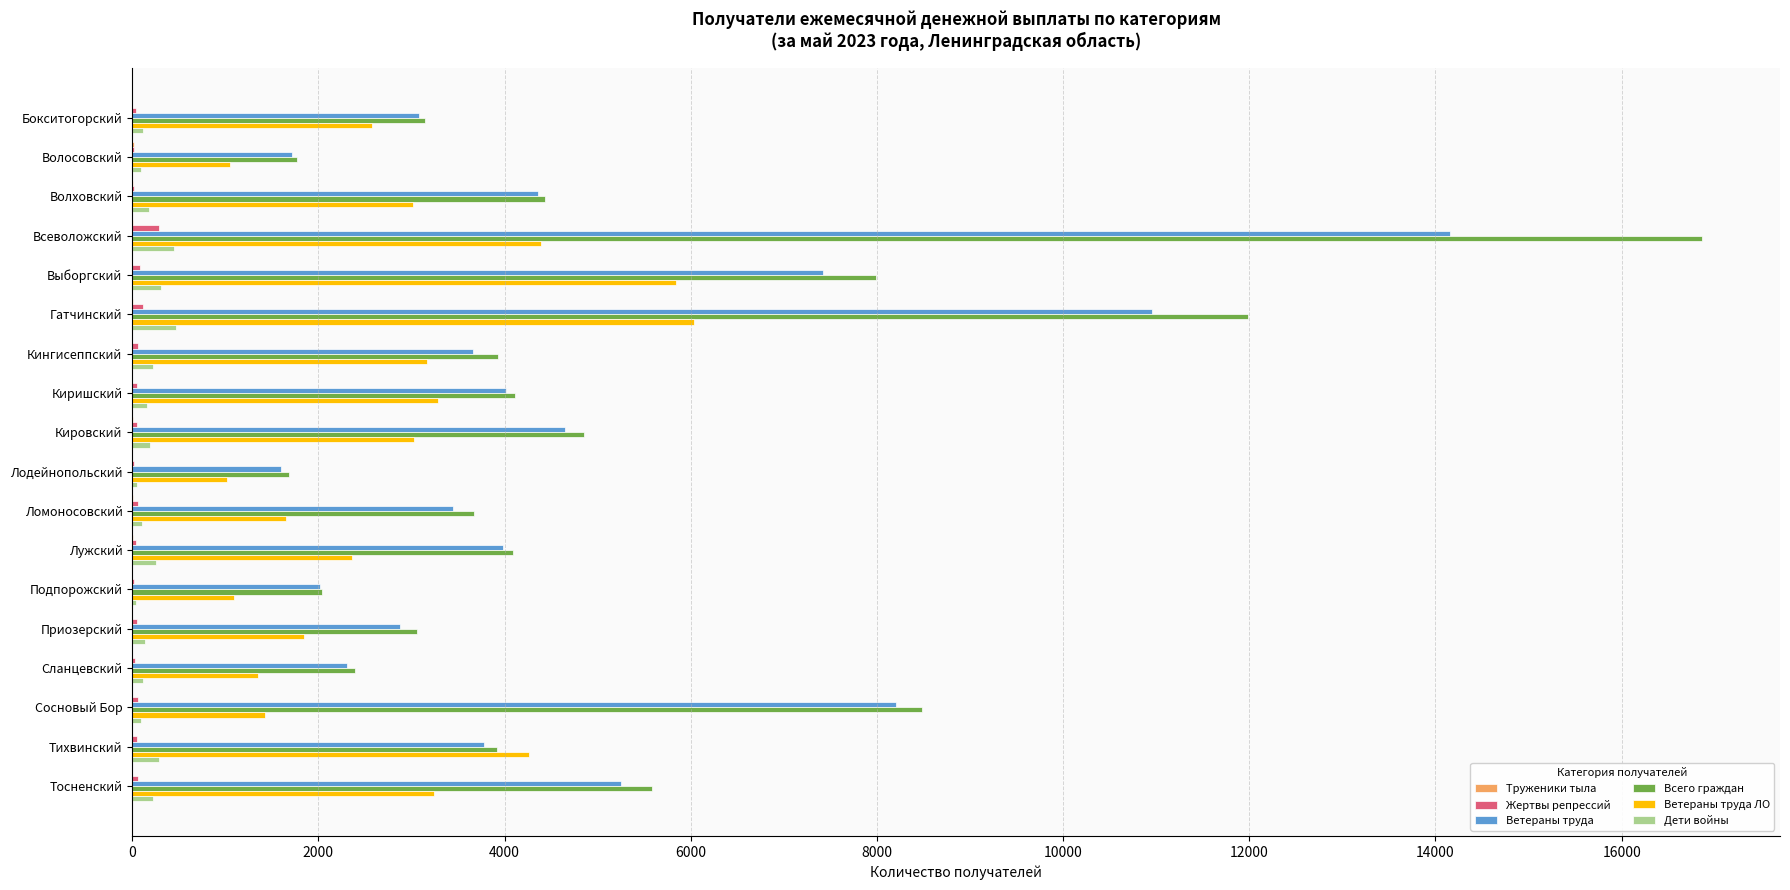

How many data points does each series have?

18